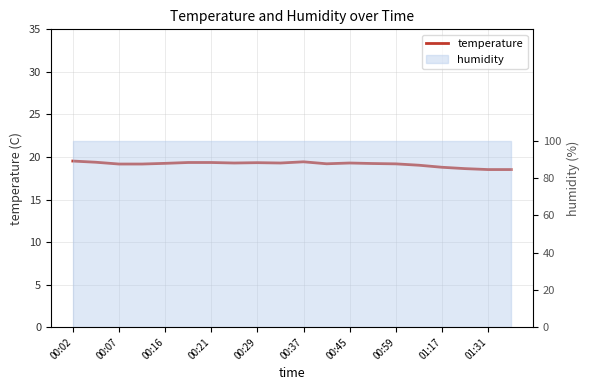

What is the maximum value shown in the chart?

19.5